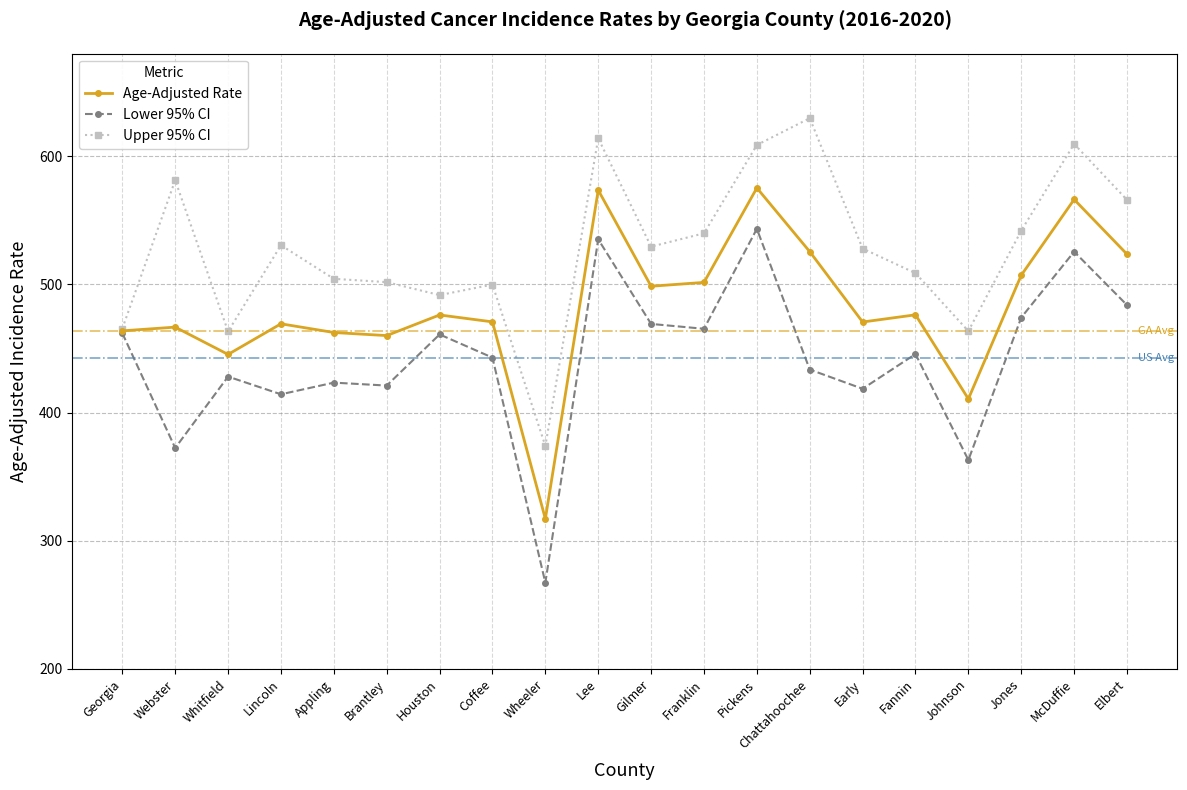

Rank the series at Chattahoochee from lowest to highest value.

Lower 95% CI, Age-Adjusted Rate, Upper 95% CI